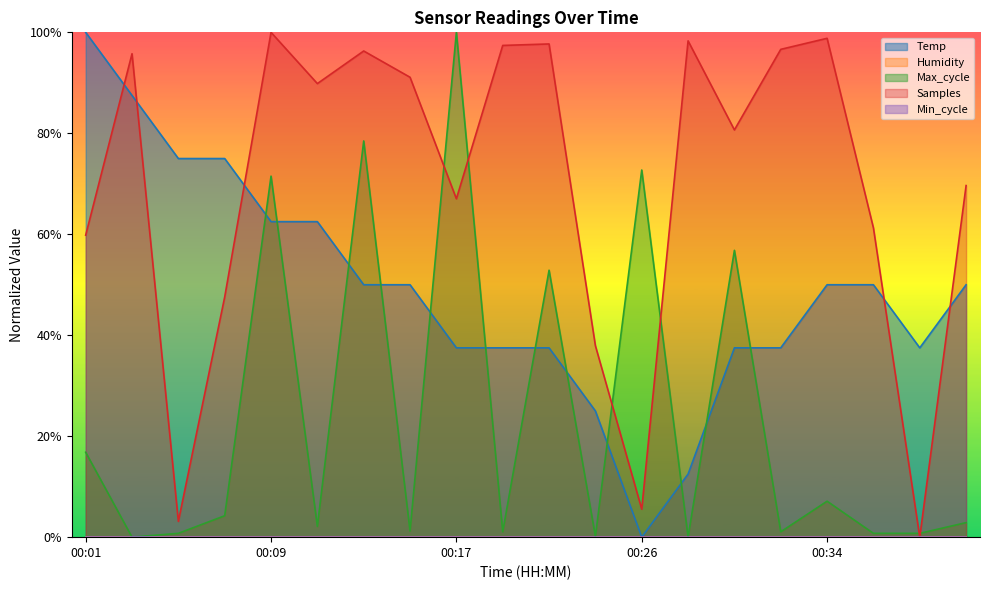

At which label does Samples reach its minimum?

00:38